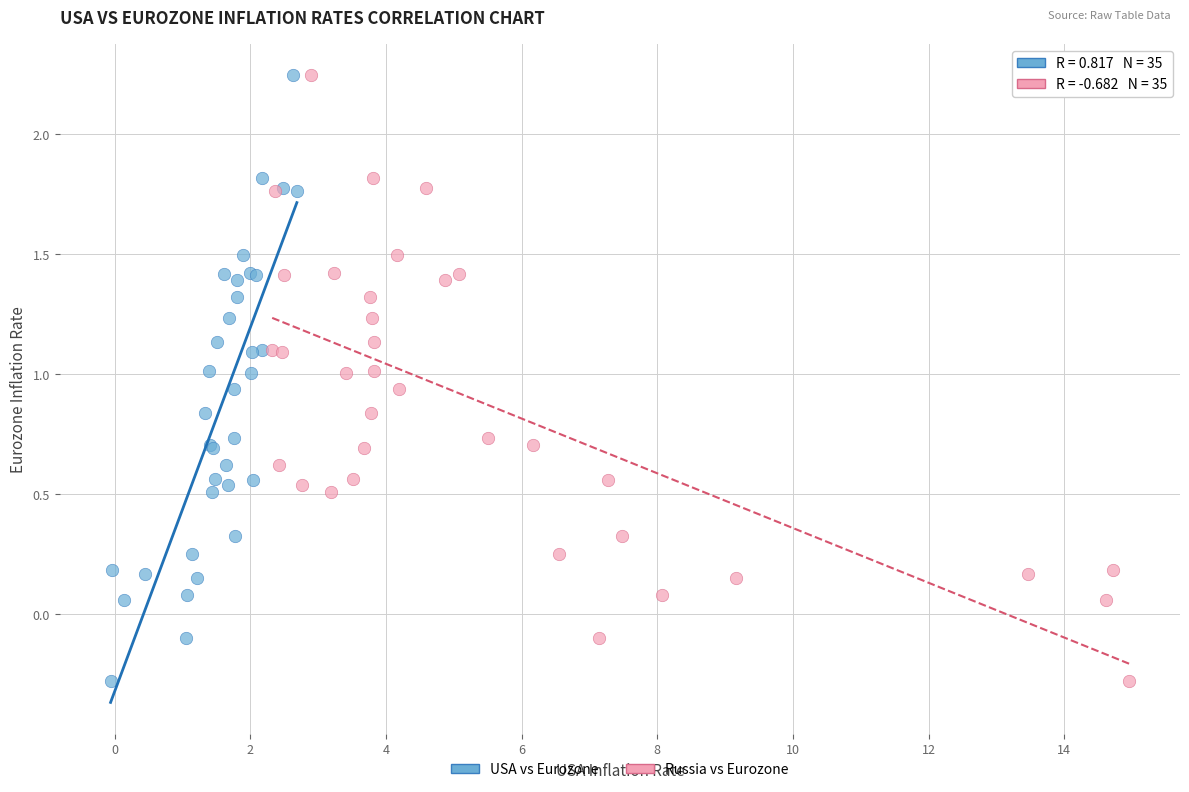

What are all the series names shown in the legend?

USA vs Eurozone, Russia vs Eurozone